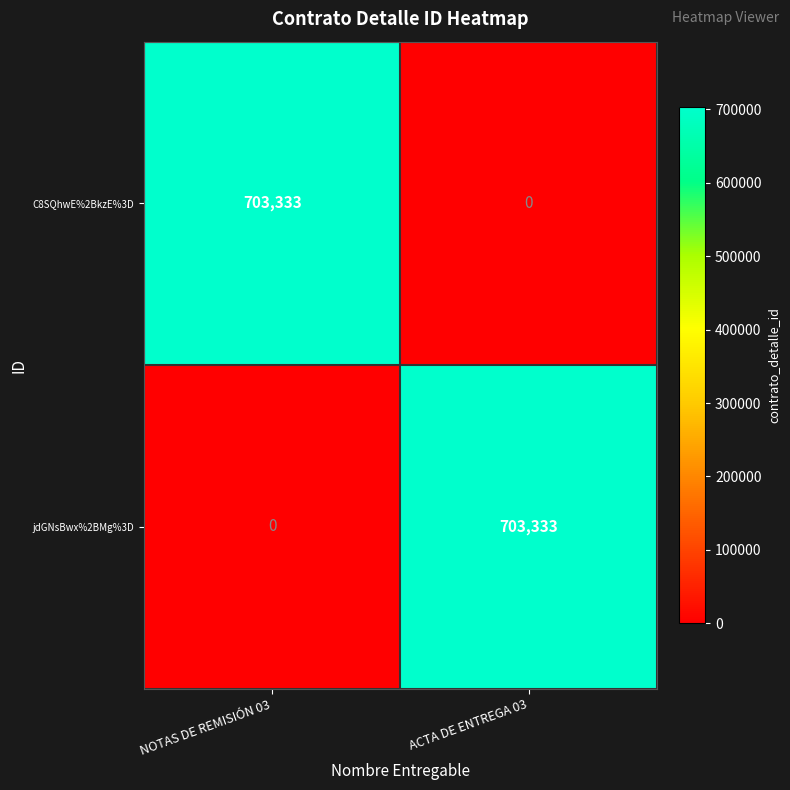

Reading right to left, extract all data points from this chart.

C8SQhwE%2BkzE%3D: 0	703333
jdGNsBwx%2BMg%3D: 703333	0